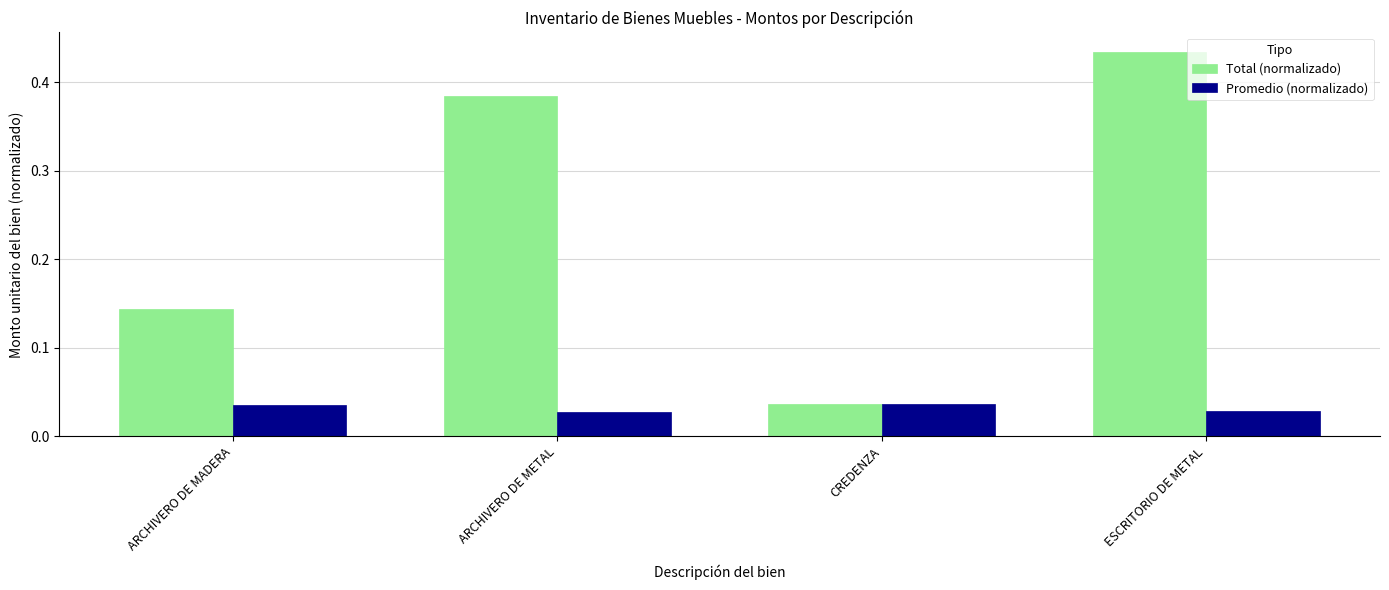

What is the label of the 2nd bar from the right?

CREDENZA